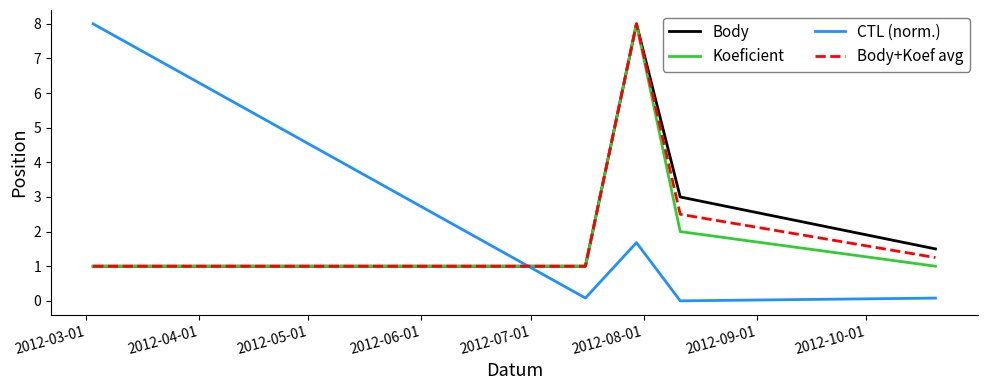

Which series has the widest spread of values?

CTL (norm.)